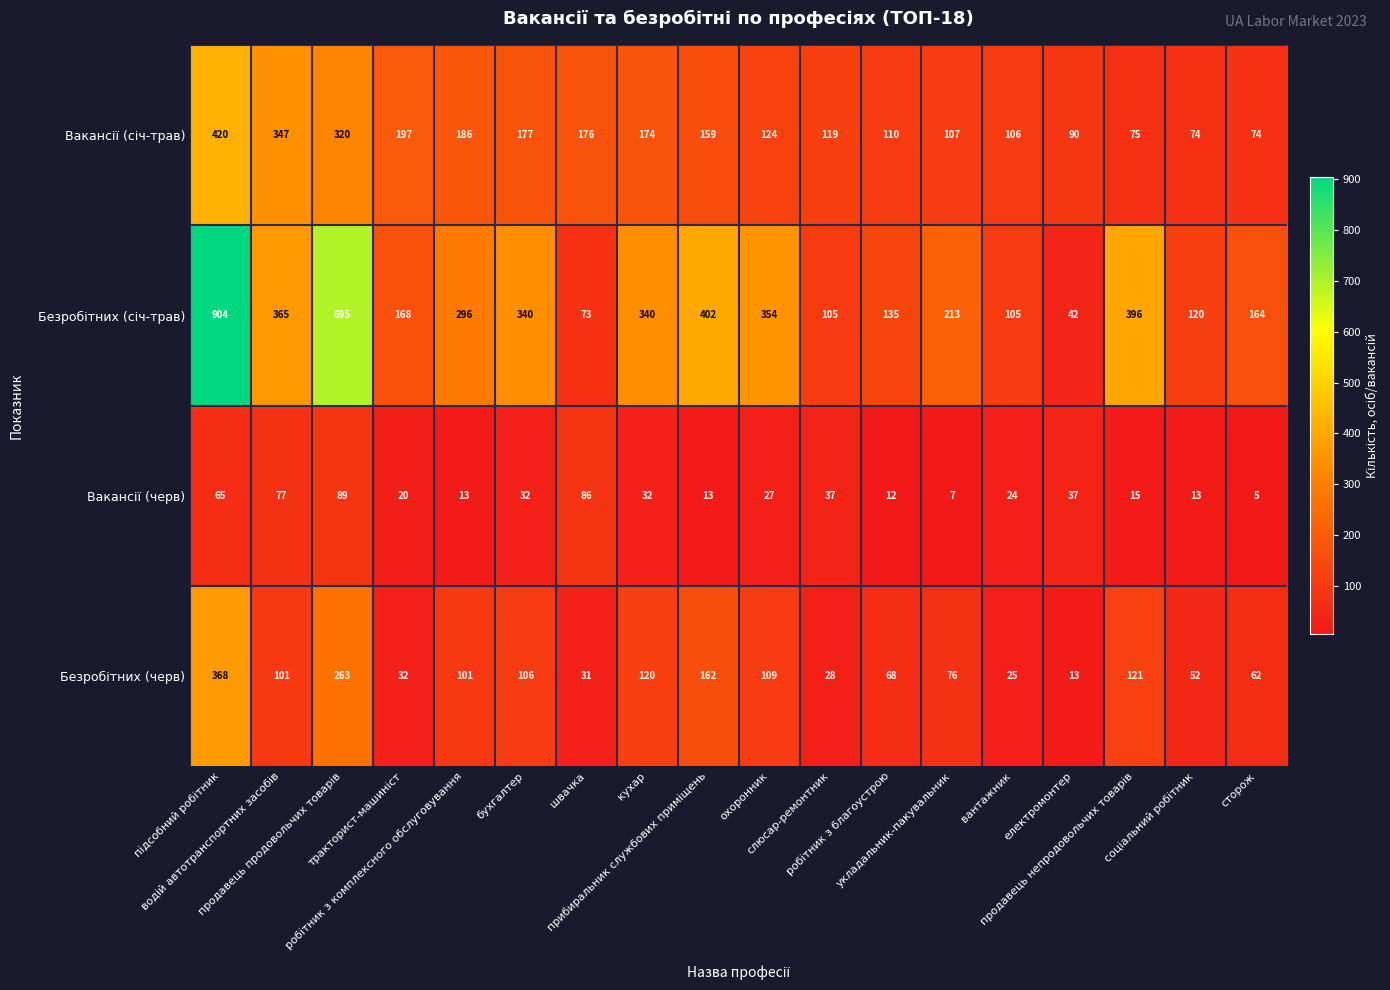

What is the minimum value shown in the chart?

5